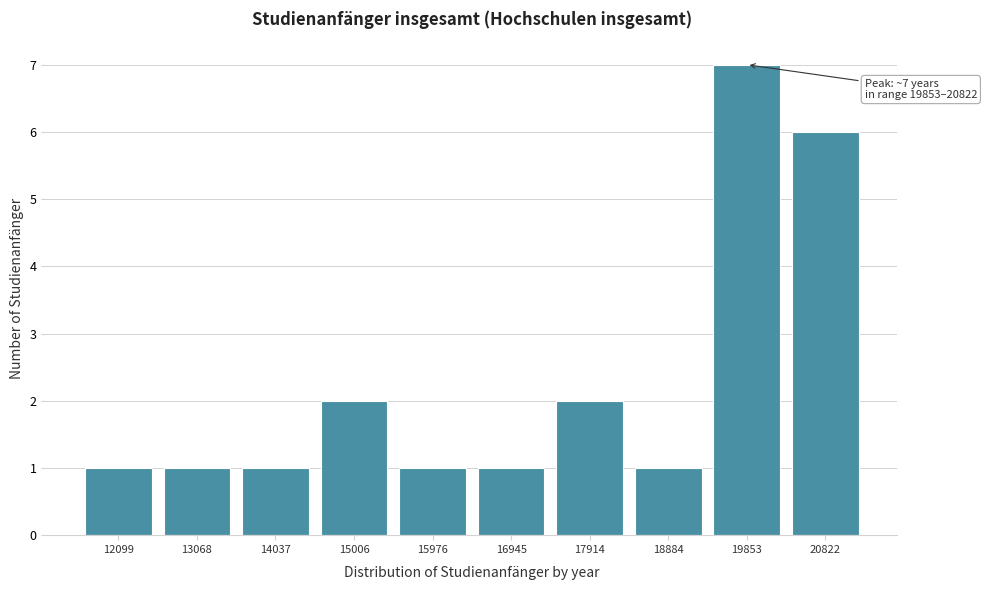

Reading right to left, list all the values displayed in this chart.

6	7	1	2	1	1	2	1	1	1